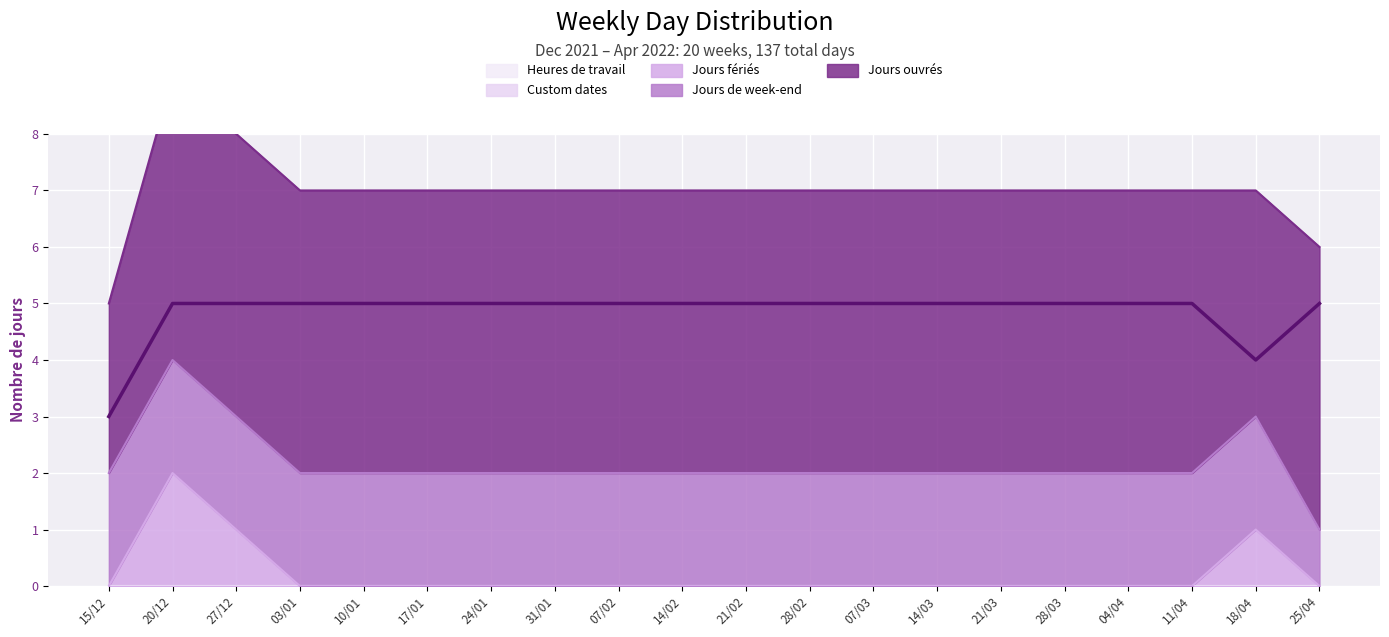

True or false: Custom dates and Heures de travail cross at least once.

False